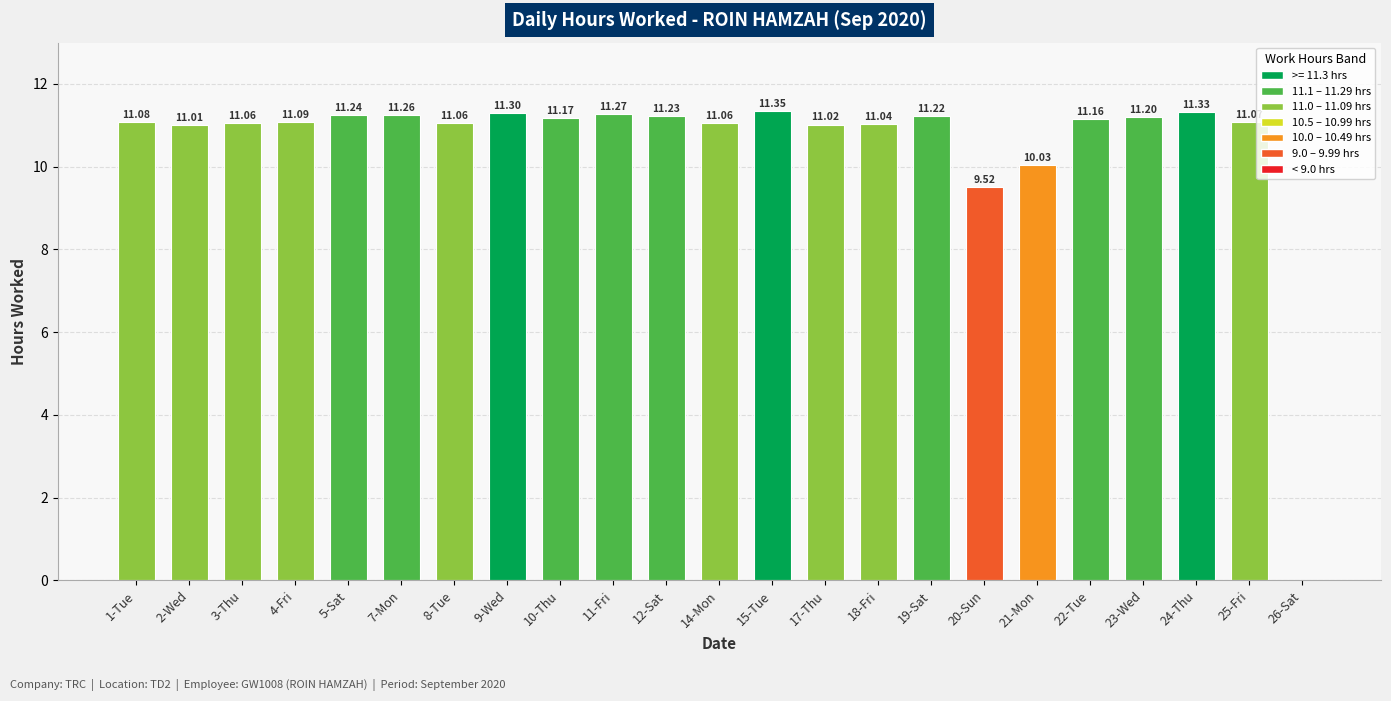

What is the difference between the values at 22-Tue and 20-Sun?

1.6